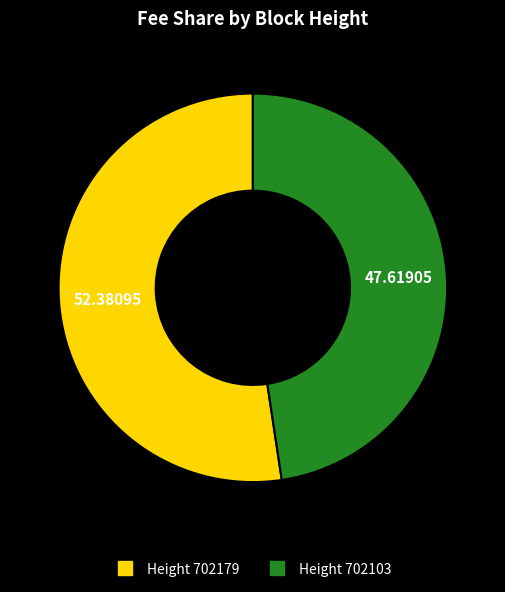

Does any single category account for the majority?

Yes